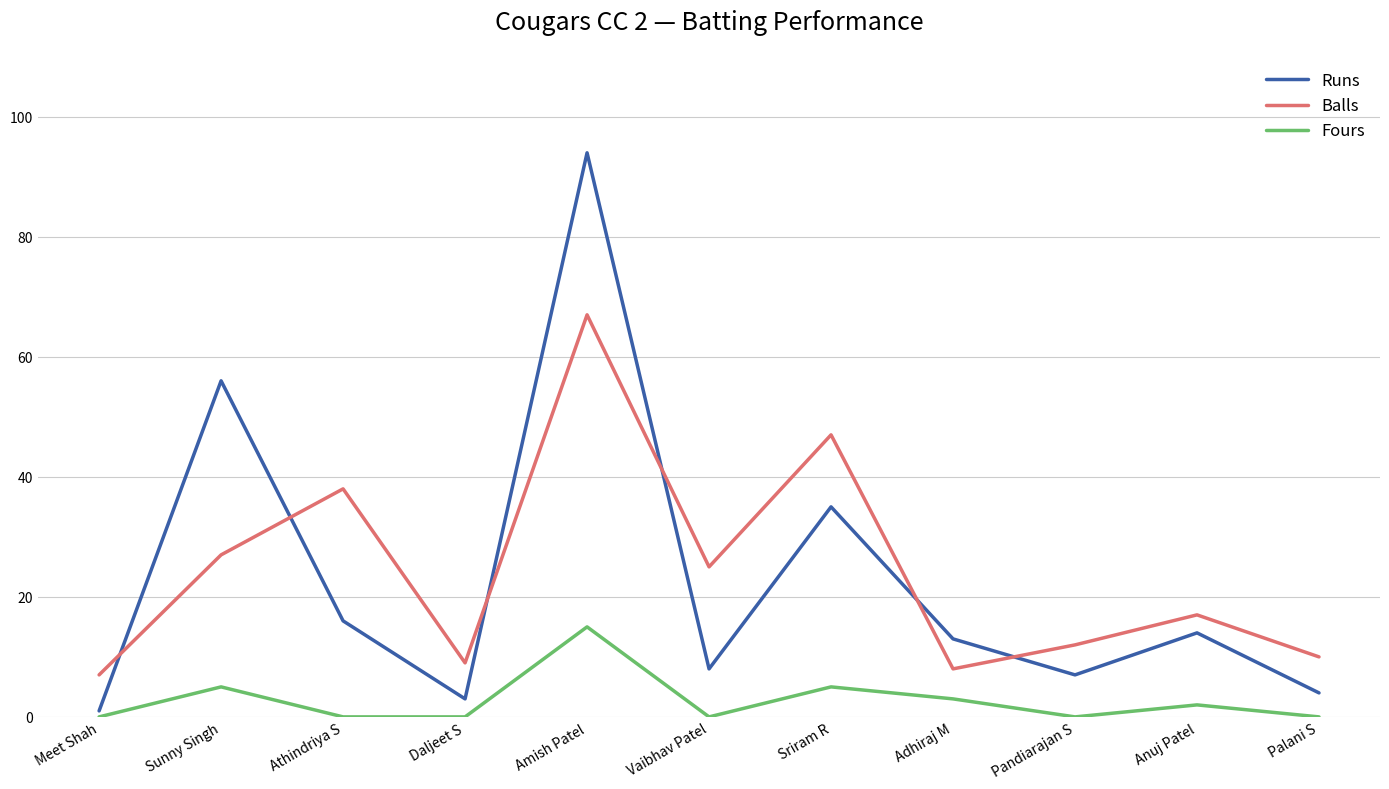

What is the lowest value of the Balls series?

7